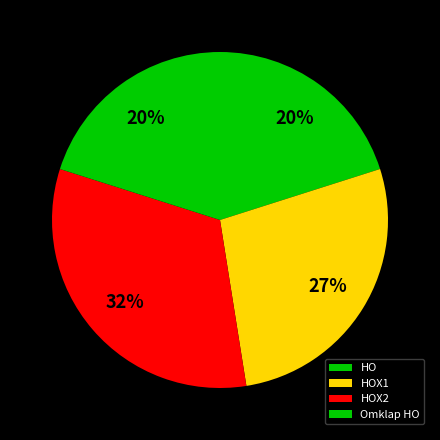

Rank the categories by value from lowest to highest.

HO, Omklap HO, HOX1, HOX2